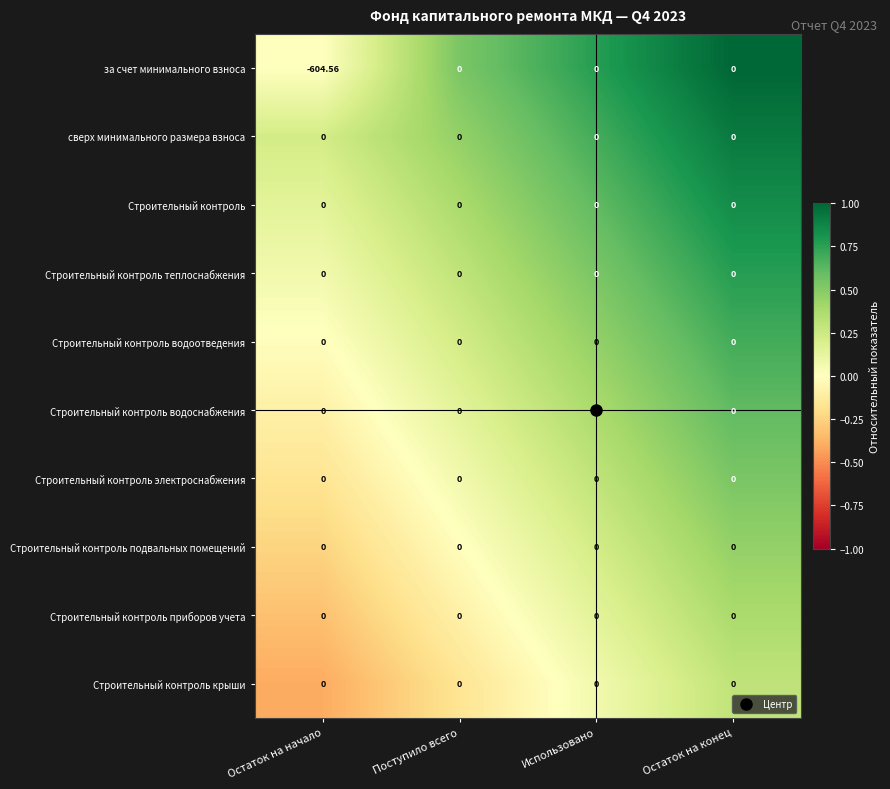

Which category has the lowest value across all series?

Остаток на начало